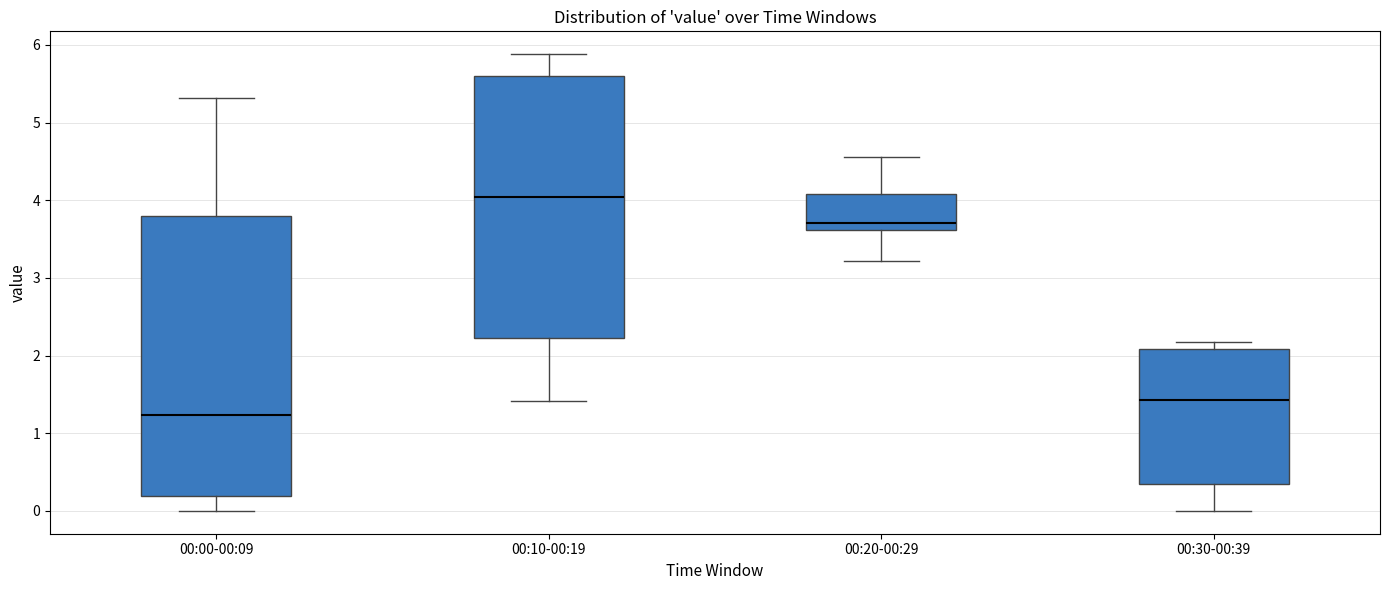

Which box's median line is the highest?

00:10-00:19